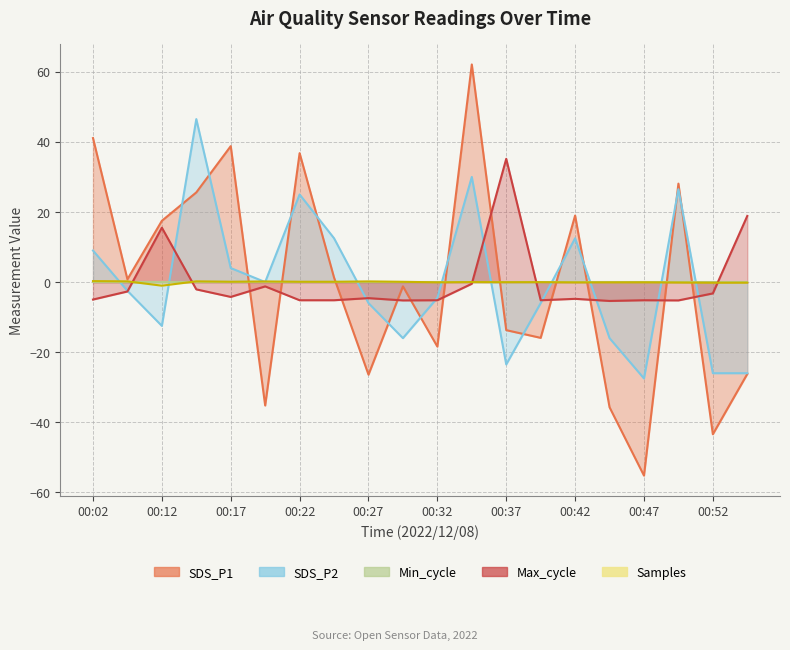

True or false: SDS_P1 and SDS_P2 intersect in this chart.

True